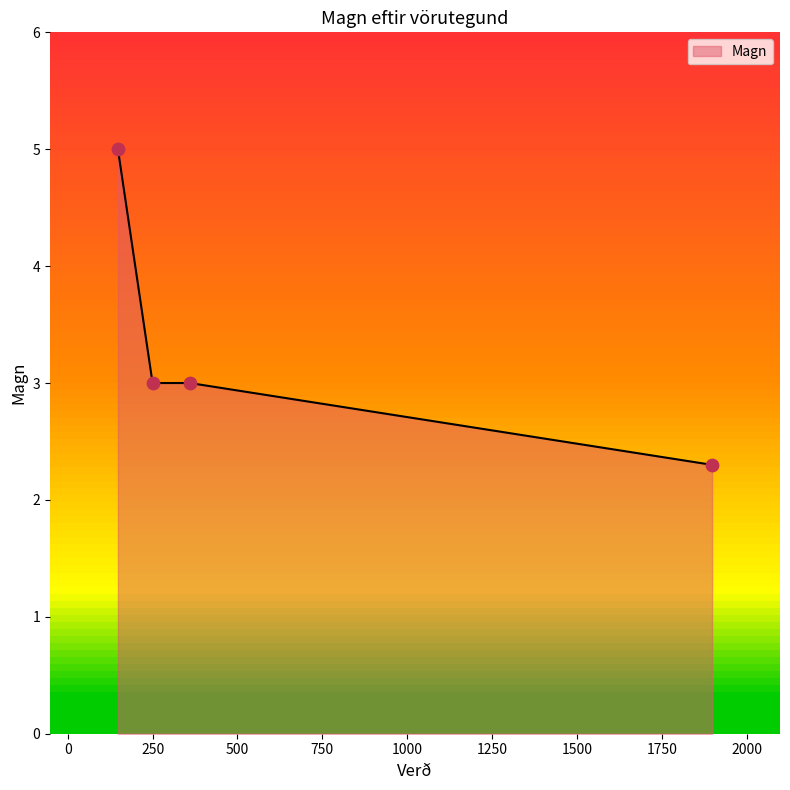

What is the difference between the maximum and minimum values?

2.7